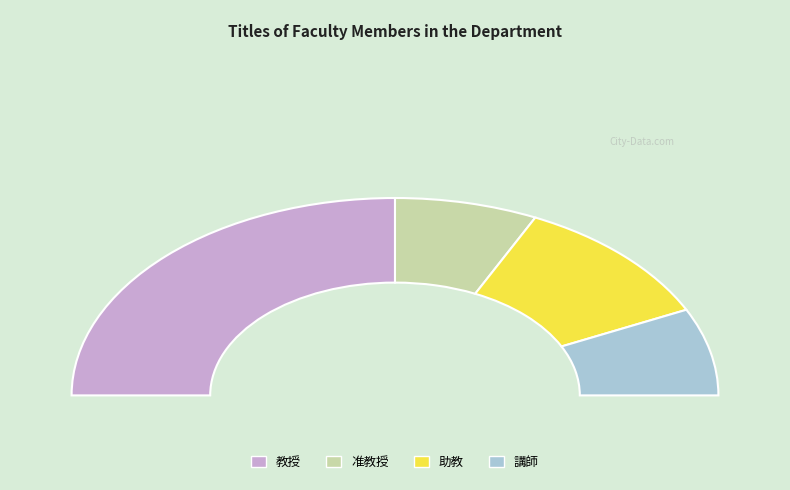

How many slices are in this pie chart?

4